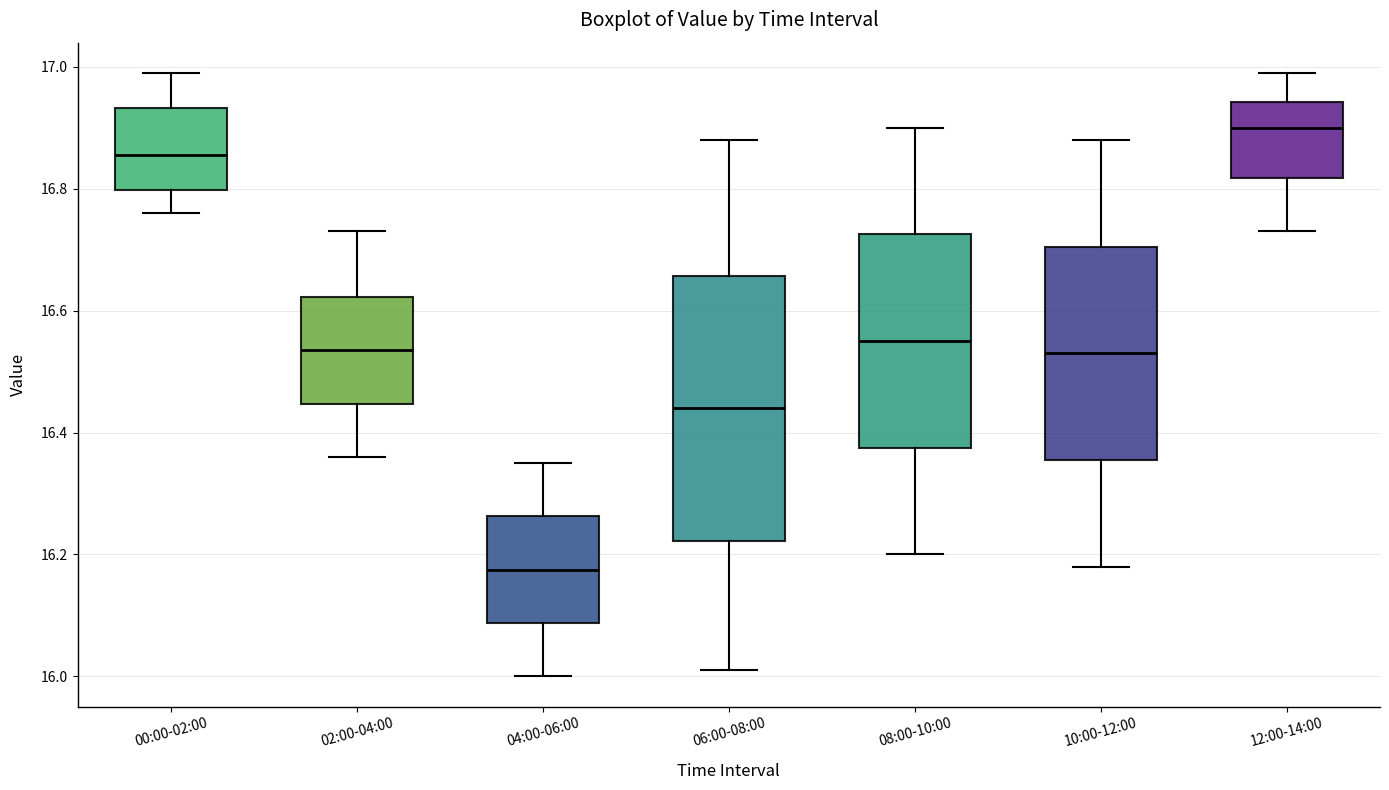

Reading left to right, read every box against the y-axis: the position of its median line, the range the box covers, and the ends of its whiskers. The values are not printed on the chart, so give them approximately, as read against the axis.

00:00-02:00: median 16.86, box 16.80 to 16.94, whiskers 16.76 to 17.00
02:00-04:00: median 16.54, box 16.44 to 16.62, whiskers 16.36 to 16.74
04:00-06:00: median 16.18, box 16.08 to 16.26, whiskers 16.00 to 16.36
06:00-08:00: median 16.44, box 16.22 to 16.66, whiskers 16.02 to 16.88
08:00-10:00: median 16.56, box 16.38 to 16.72, whiskers 16.20 to 16.90
10:00-12:00: median 16.54, box 16.36 to 16.70, whiskers 16.18 to 16.88
12:00-14:00: median 16.90, box 16.82 to 16.94, whiskers 16.74 to 17.00